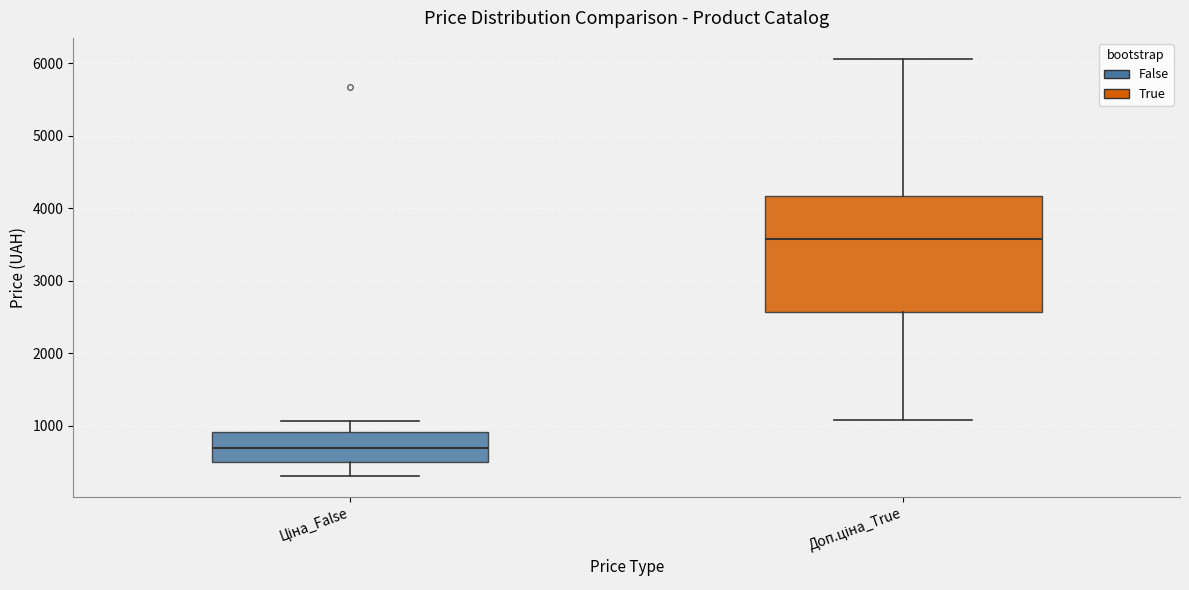

Reading left to right, transcribe this box plot: for each box, give where its median line is, the range the box spans, and where its two whiskers end, as read against the y-axis. The values are not printed on the chart, so give them approximately, as read against the axis.

Ціна_False: median 700, box 500 to 900, whiskers 300 to 1100
Доп.ціна_True: median 3600, box 2600 to 4200, whiskers 1100 to 6100